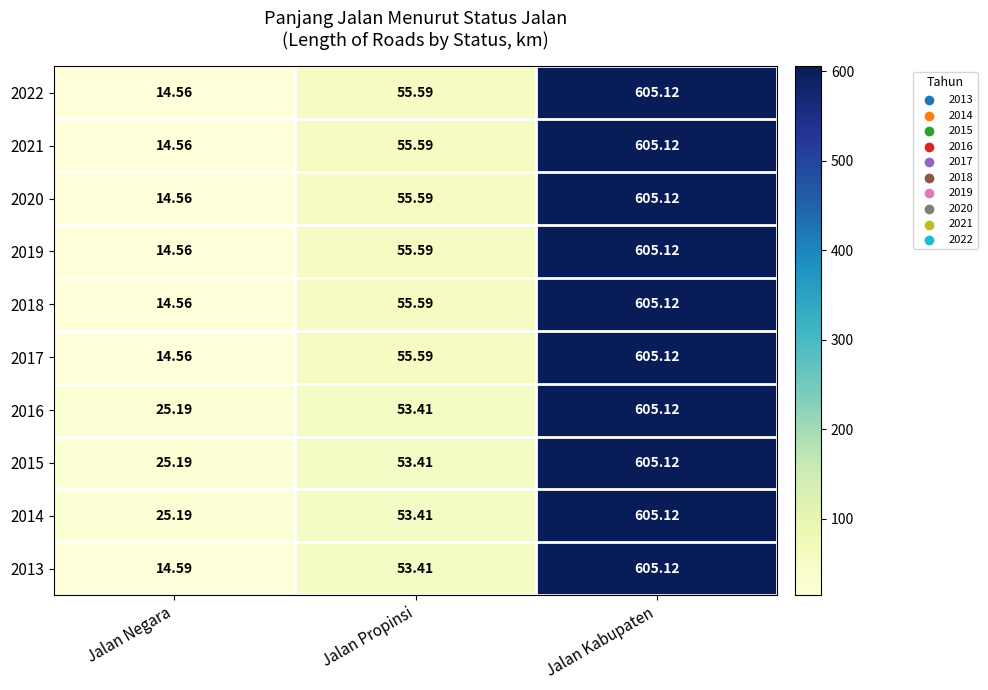

Which label corresponds to the smallest value in the chart?

Jalan Negara